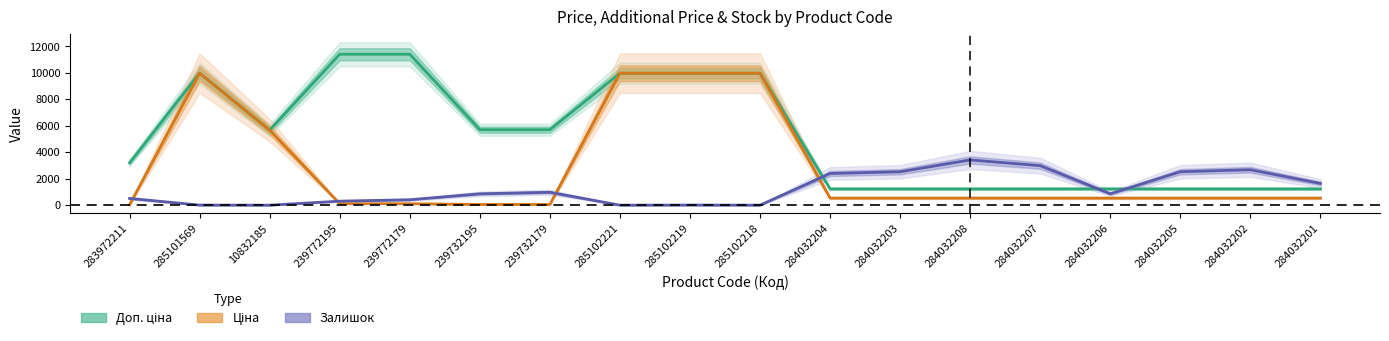

True or false: Залишок has a value of 8.6 at 285102219.

False